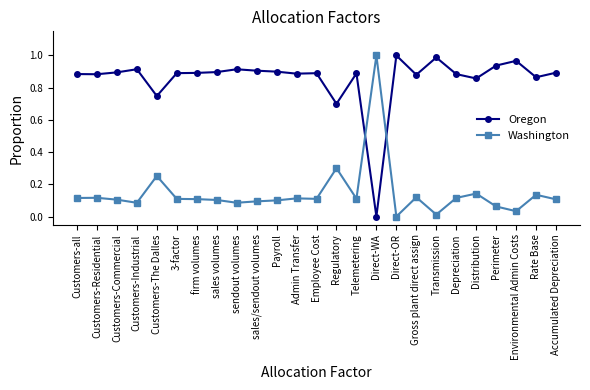

What is the sum of the Oregon values at Perimeter and Customers-Residential?

1.8